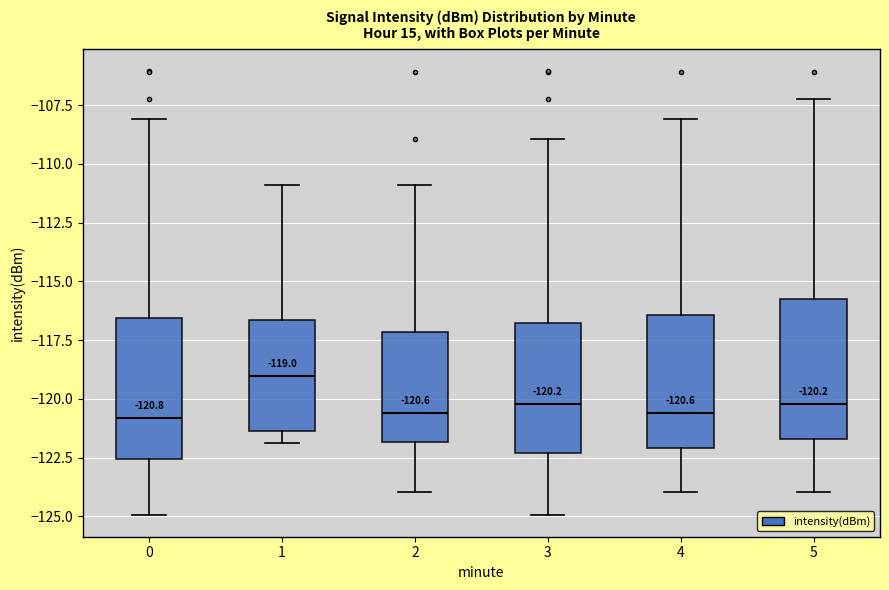

Which box has the highest median line?

1